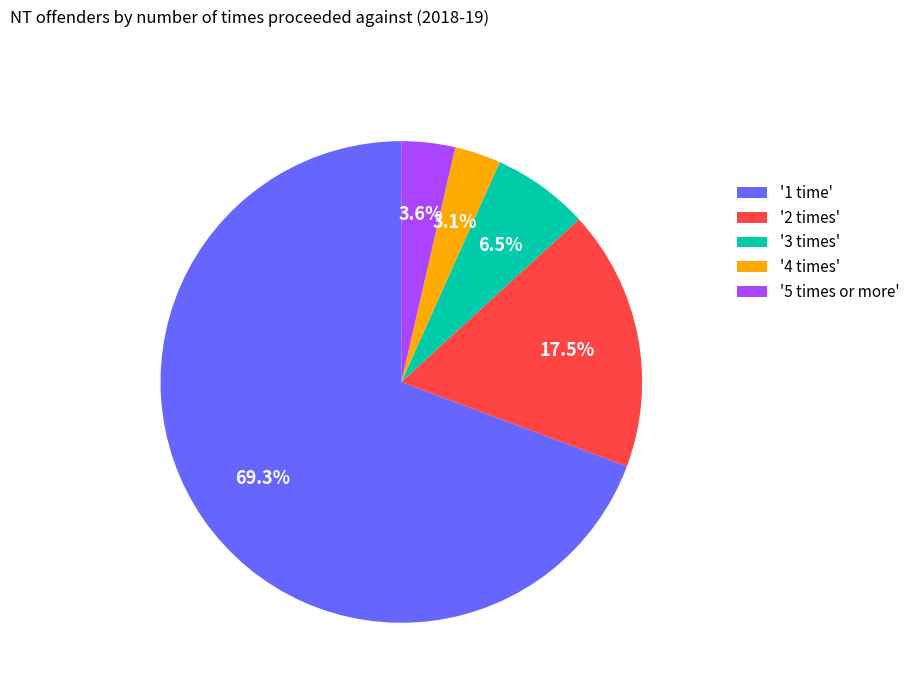

Which category accounts for the majority?

'1 time'